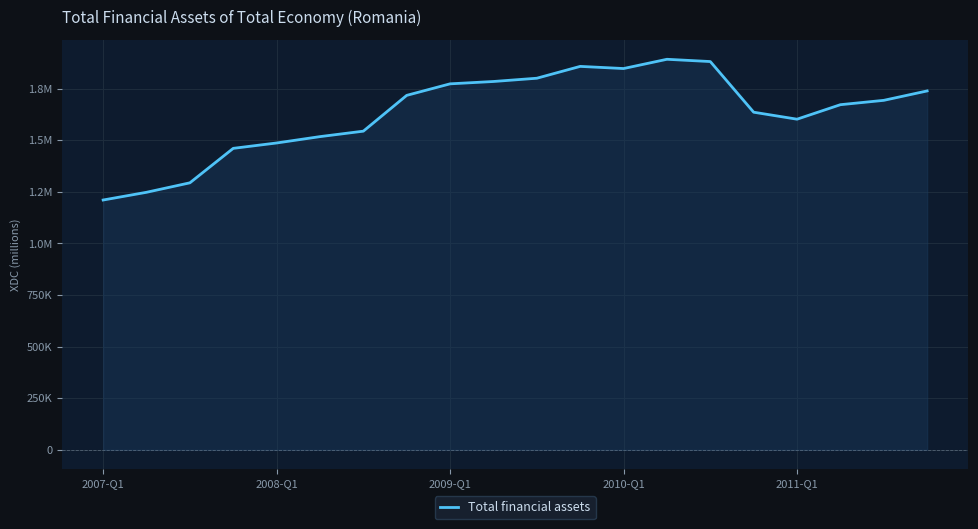

Does the chart display data point markers on the line(s)?

No